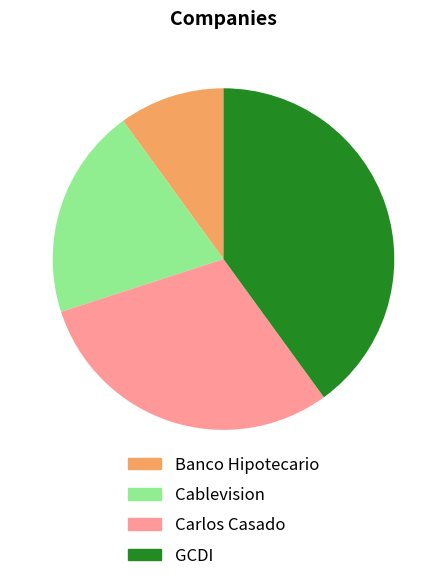

Is it true that Carlos Casado is 24% of the pie?

False